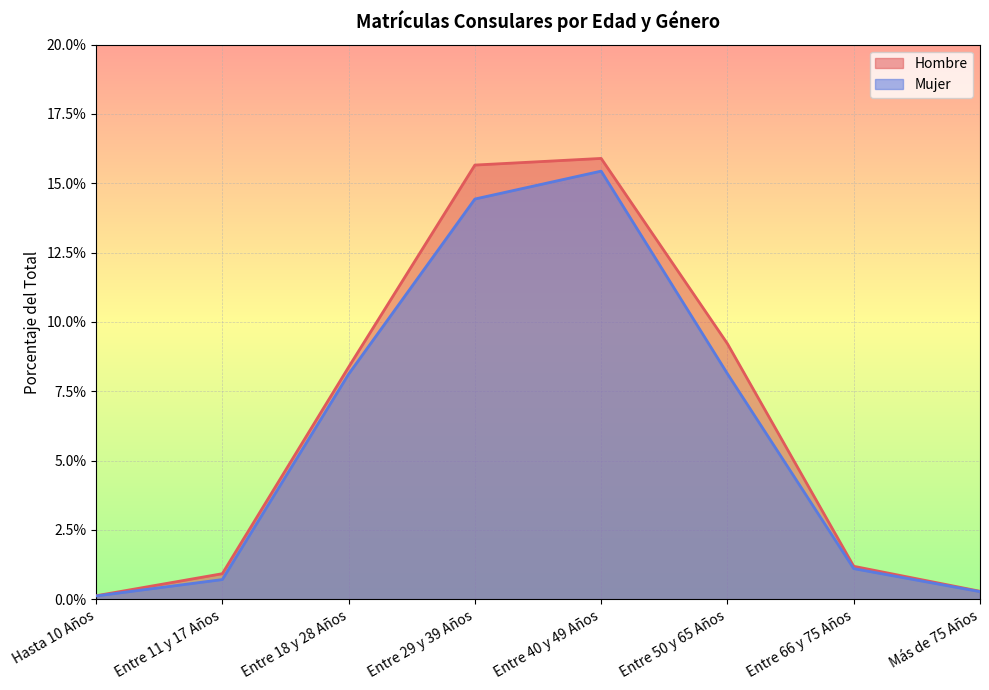

Rank the series at Entre 29 y 39 Años from highest to lowest value.

Hombre, Mujer